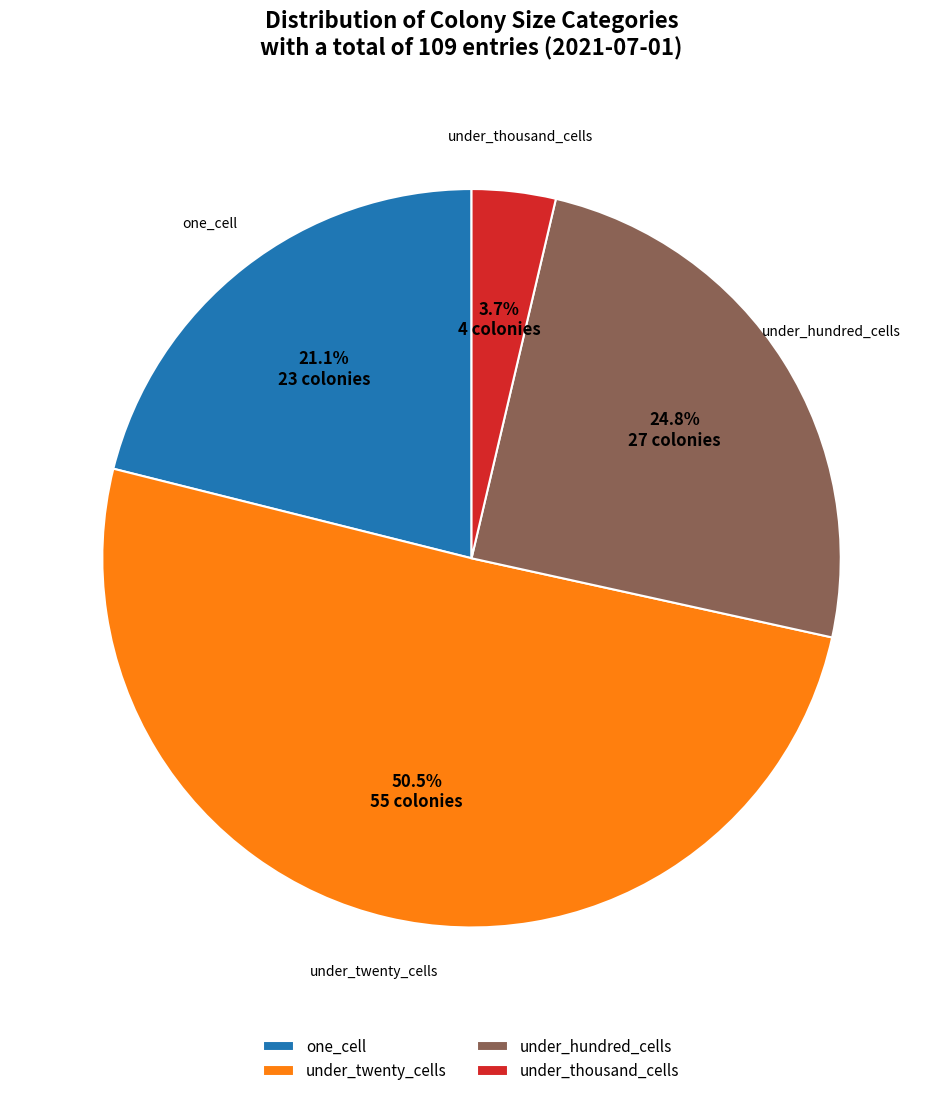

Approximately how many times larger is the value at under_hundred_cells compared to under_twenty_cells?

0.5